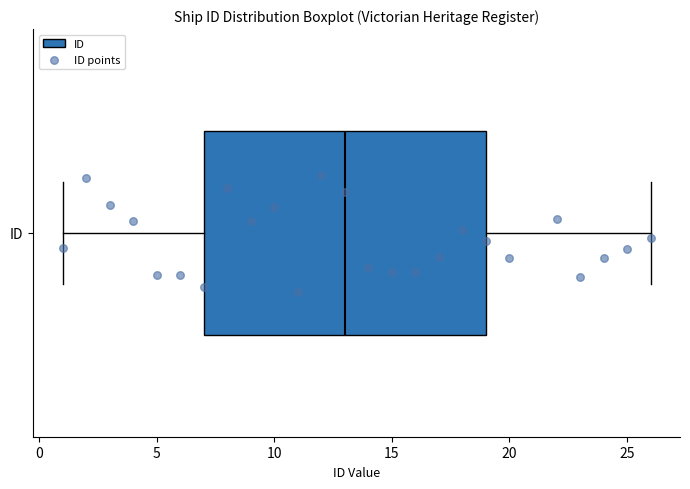

Where does the median line of the box for ID sit on the x-axis? The values are not printed on the chart, so give them approximately, as read against the axis.

13